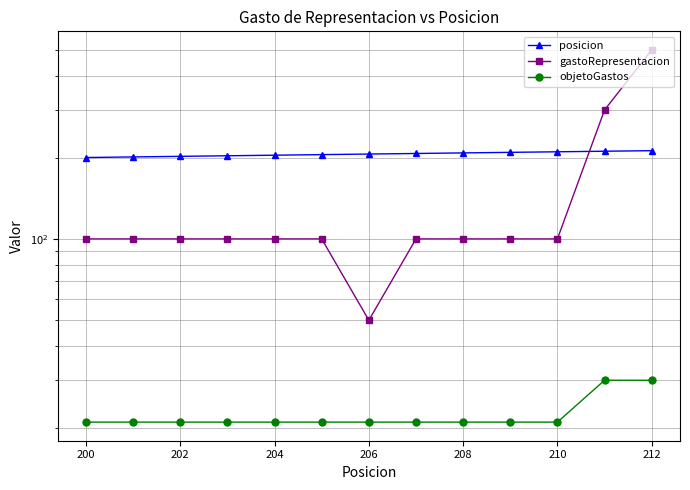

True or false: posicion has a value of 201 at 200.

True